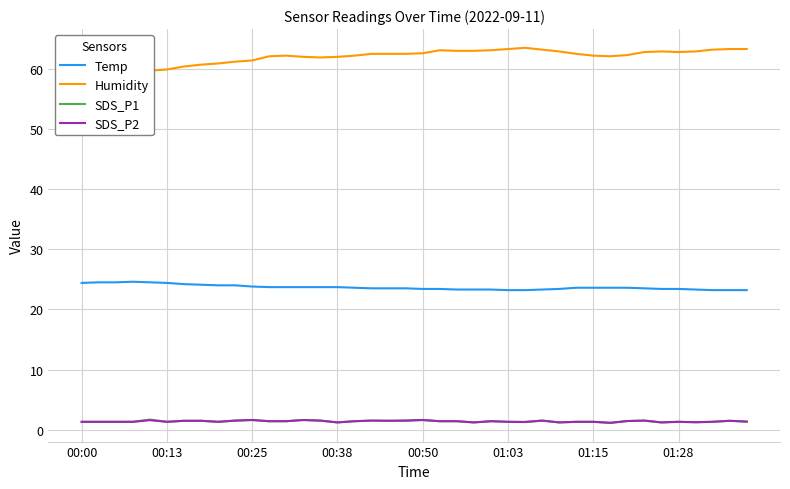

What is the maximum value shown in the chart?

63.5